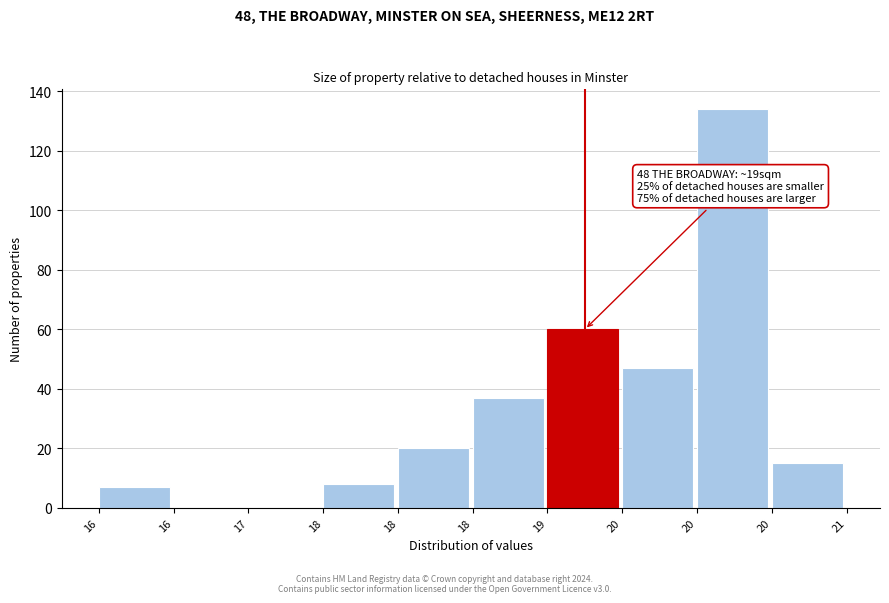

Count the number of data series in this chart.

1